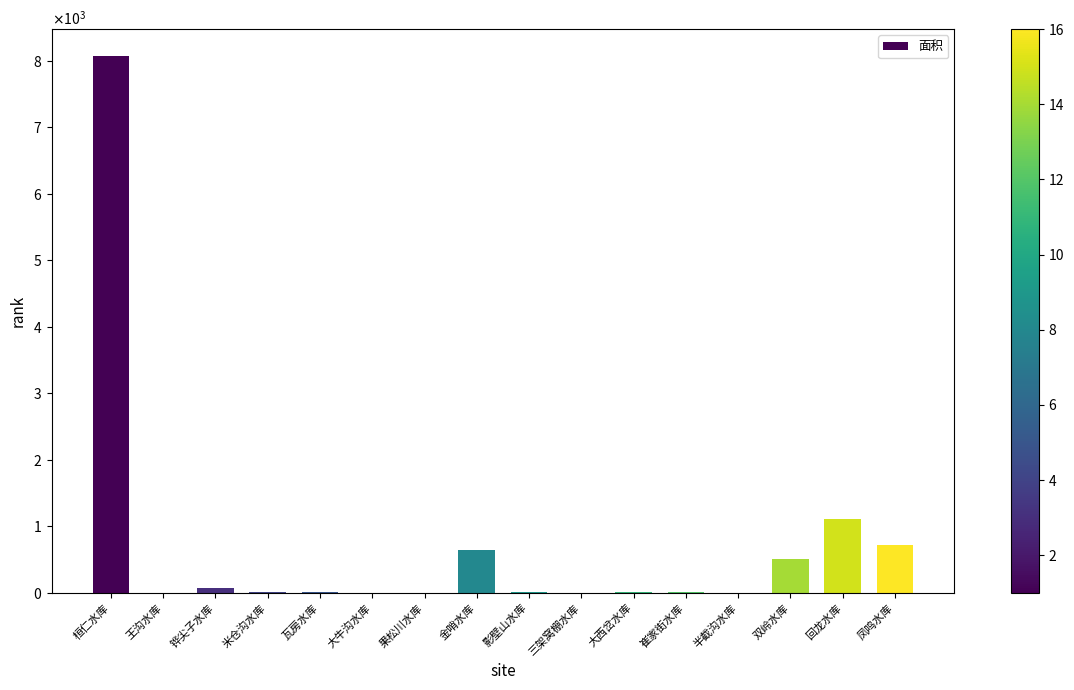

Reading right to left, list all the values displayed in this chart.

715.4	1107.1	516.0	3.2	10.9	5.3	3.8	7.1	648.1	4.0	3.7	6.4	10.4	78.1	3.9	8076.3